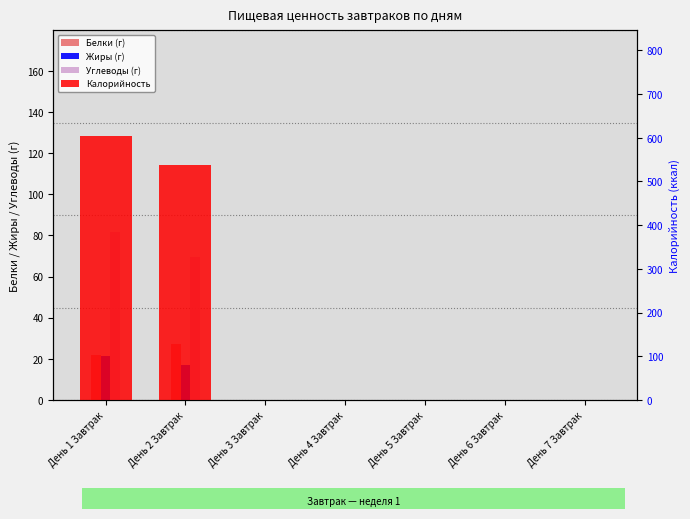

Is the value of Жиры (г) at День 3 Завтрак greater than the value of Белки (г) at День 7 Завтрак?

No